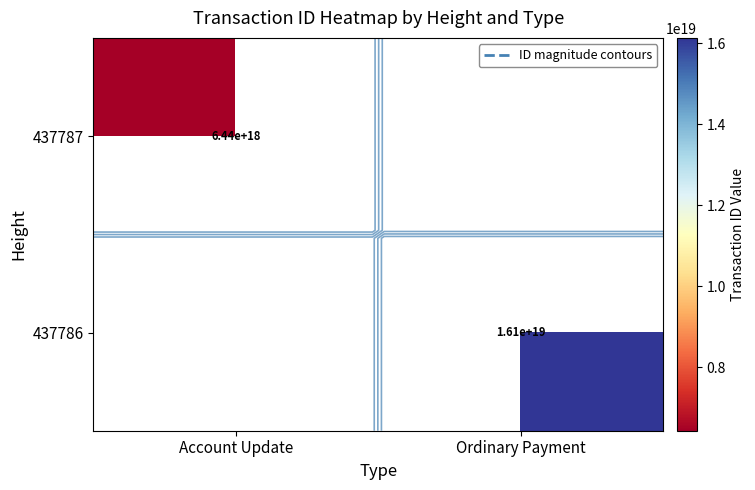

Rank the series by their maximum value, from lowest to highest.

437787, 437786